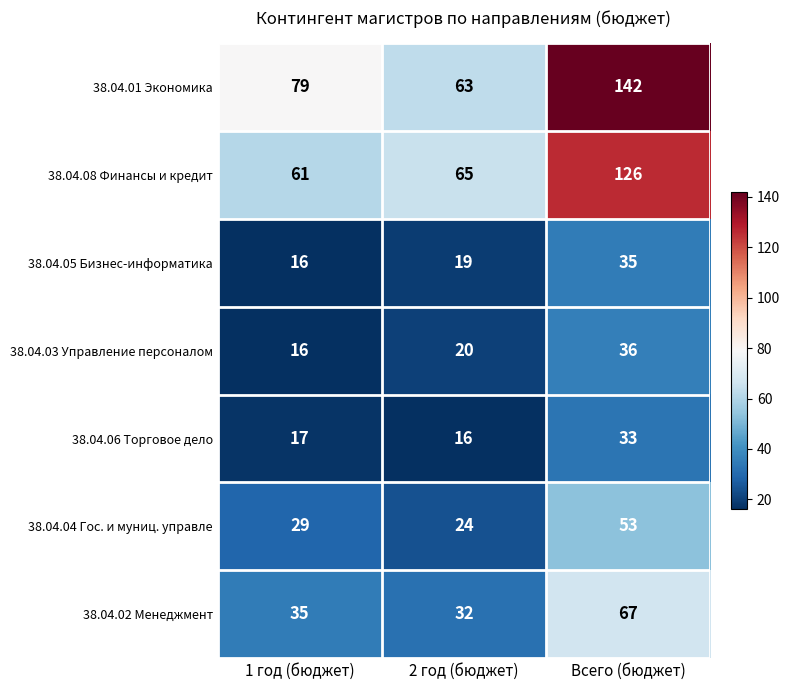

How many values in the 38.04.08 Финансы и кредит series are below 65?

1